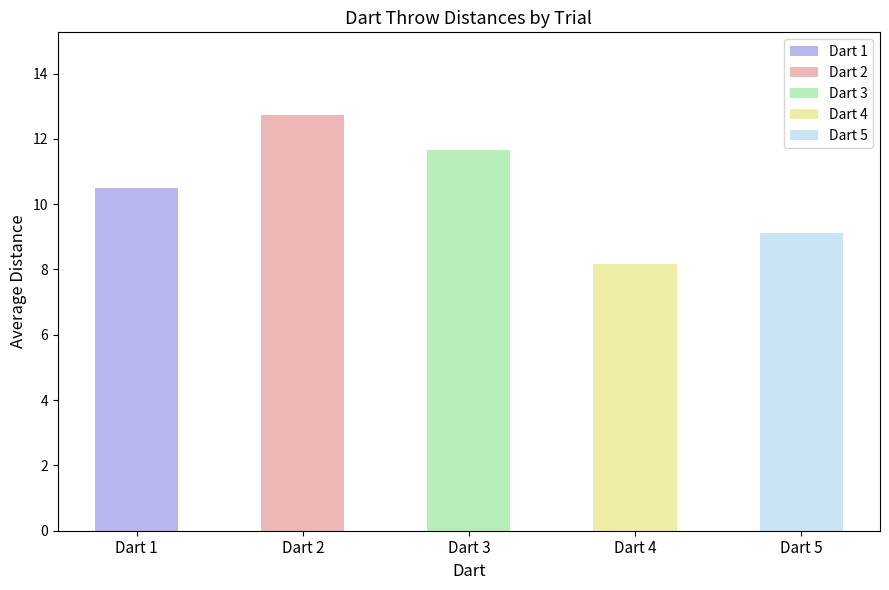

True or false: Dart 5 has a value of 5.3 at Trial 9.

False